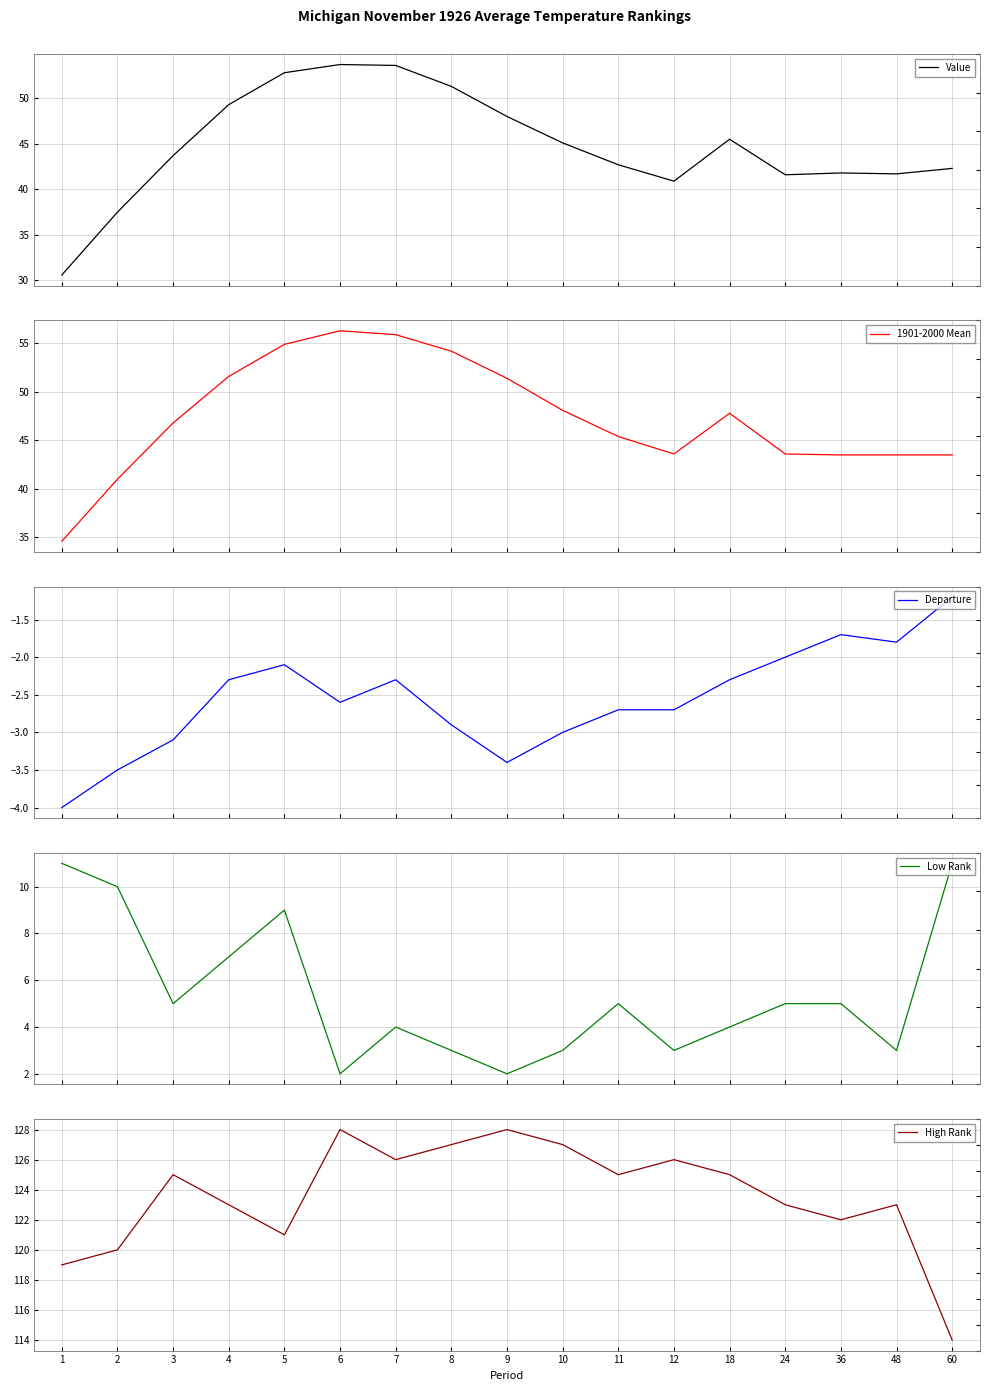

Reading right to left, list all the values displayed in this chart.

Value: 60=42.3	48=41.7	36=41.8	24=41.6	18=45.5	12=40.9	11=42.7	10=45.1	9=48.0	8=51.3	7=53.6	6=53.7	5=52.8	4=49.3	3=43.7	2=37.5	1=30.6
1901-2000 Mean: 60=43.5	48=43.5	36=43.5	24=43.6	18=47.8	12=43.6	11=45.4	10=48.1	9=51.4	8=54.2	7=55.9	6=56.3	5=54.9	4=51.6	3=46.8	2=41.0	1=34.6
Departure: 60=-1.2	48=-1.8	36=-1.7	24=-2.0	18=-2.3	12=-2.7	11=-2.7	10=-3.0	9=-3.4	8=-2.9	7=-2.3	6=-2.6	5=-2.1	4=-2.3	3=-3.1	2=-3.5	1=-4.0
Low Rank: 60=11.0	48=3.0	36=5.0	24=5.0	18=4.0	12=3.0	11=5.0	10=3.0	9=2.0	8=3.0	7=4.0	6=2.0	5=9.0	4=7.0	3=5.0	2=10.0	1=11.0
High Rank: 60=114.0	48=123.0	36=122.0	24=123.0	18=125.0	12=126.0	11=125.0	10=127.0	9=128.0	8=127.0	7=126.0	6=128.0	5=121.0	4=123.0	3=125.0	2=120.0	1=119.0